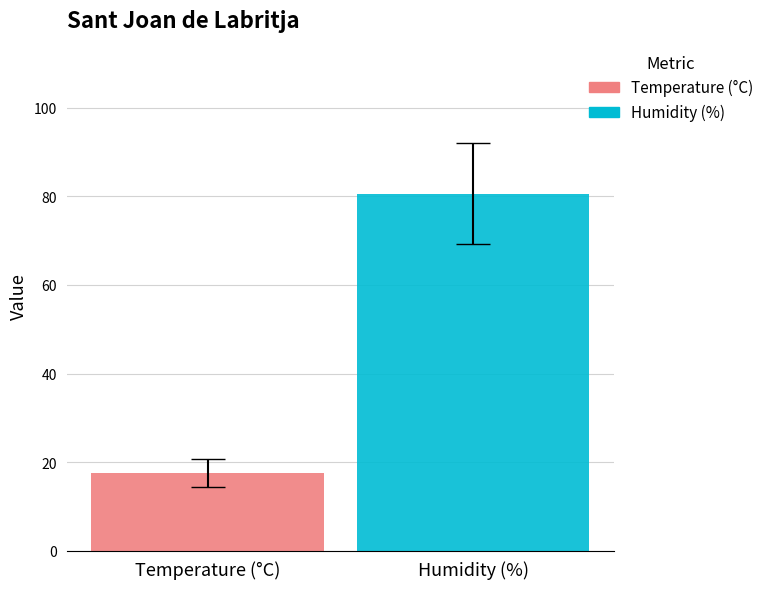

Rank the series by their maximum value, from highest to lowest.

Humidity (%), Temperature (°C)